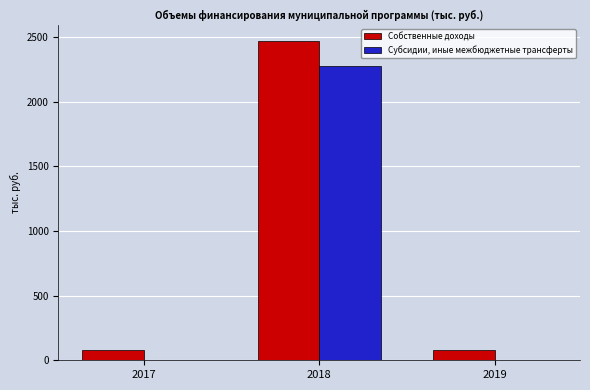

True or false: Субсидии, иные межбюджетные трансферты has a value of 1275.8 at 2017.

False